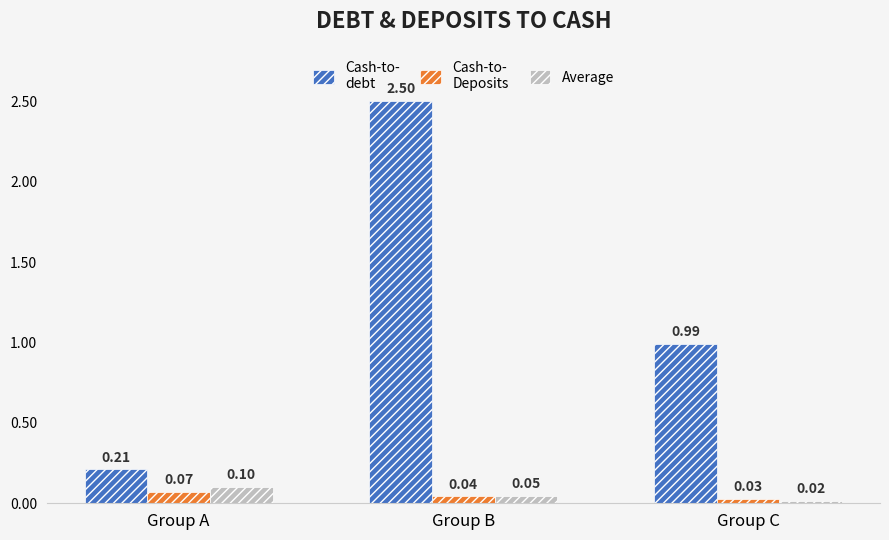

What is the maximum value shown in the chart?

2.5